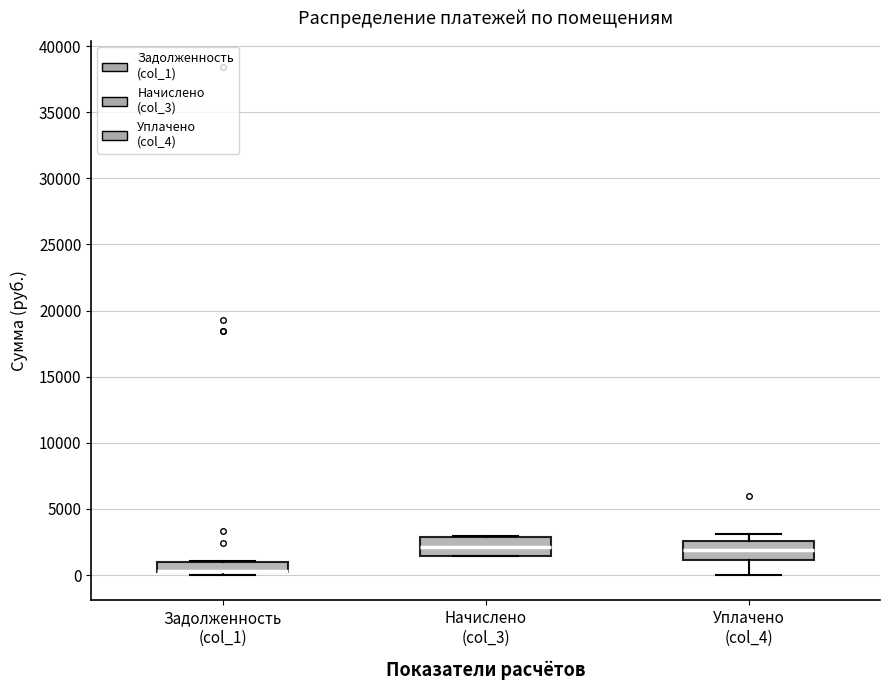

Reading left to right, read every box against the y-axis: the position of its median line, the range the box covers, and the ends of its whiskers. The values are not printed on the chart, so give them approximately, as read against the axis.

Задолженность (col_1): median 500 (drawn on the box's lower edge), box 0 to 1000, whiskers 0 (just below the box's lower edge) to 1000
Начислено (col_3): median 2000, box 1500 to 3000, whiskers 1500 to 3000
Уплачено (col_4): median 2000, box 1000 to 2500, whiskers 0 to 3000